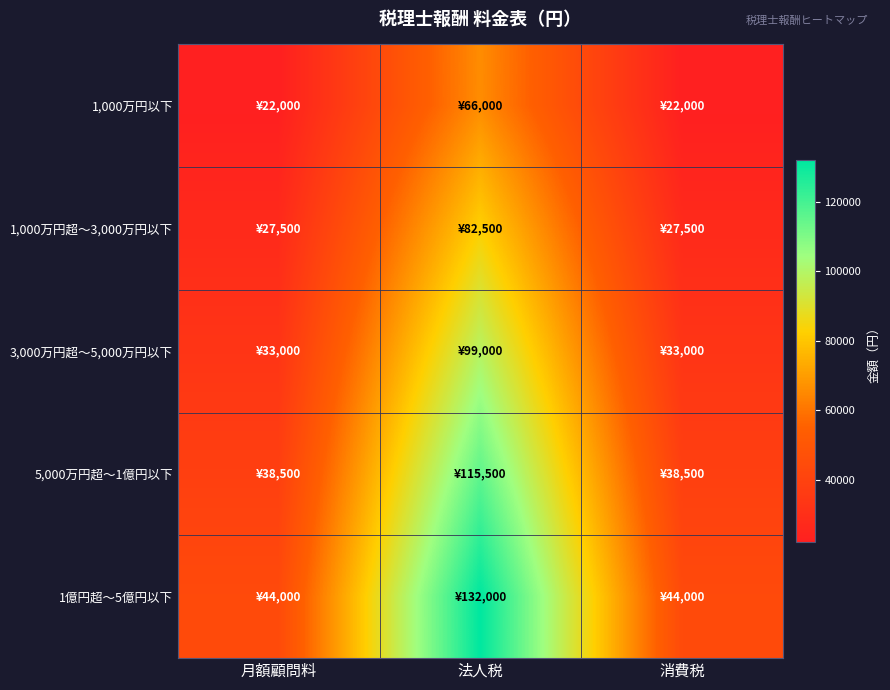

Which series has the largest total across all categories?

1億円超～5億円以下